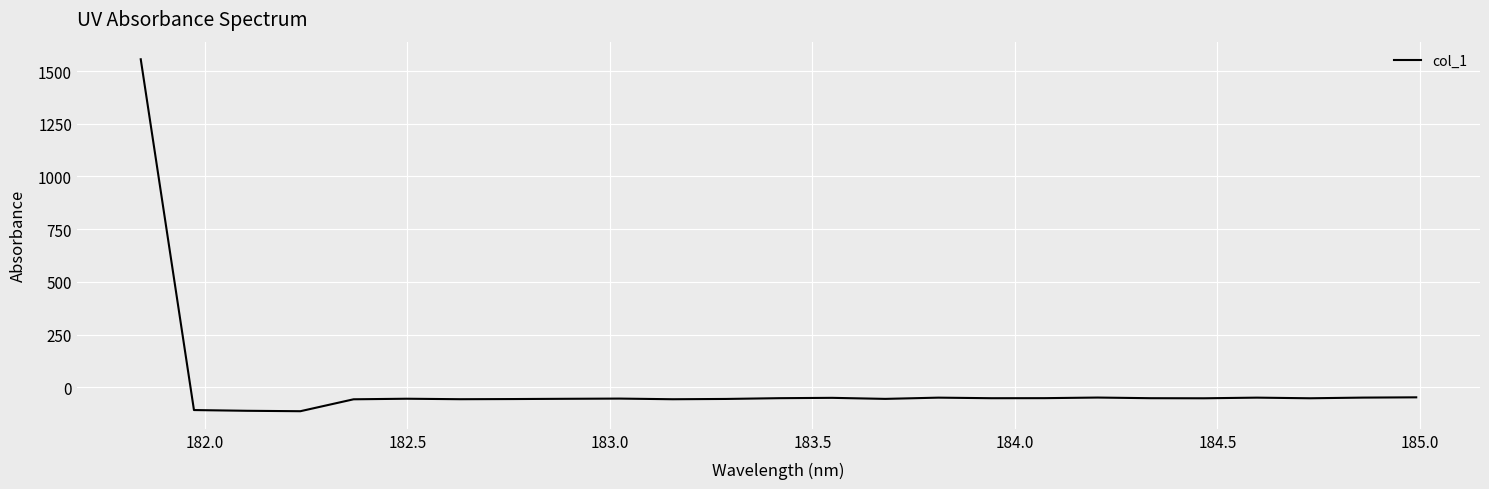

What is the greatest value displayed?

1556.1